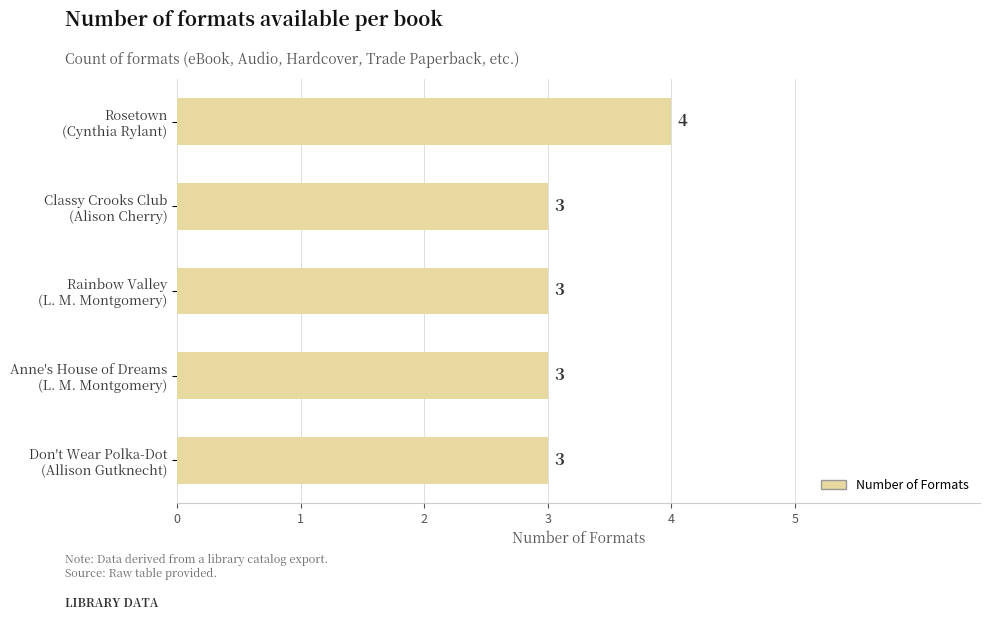

What is the average value?

3